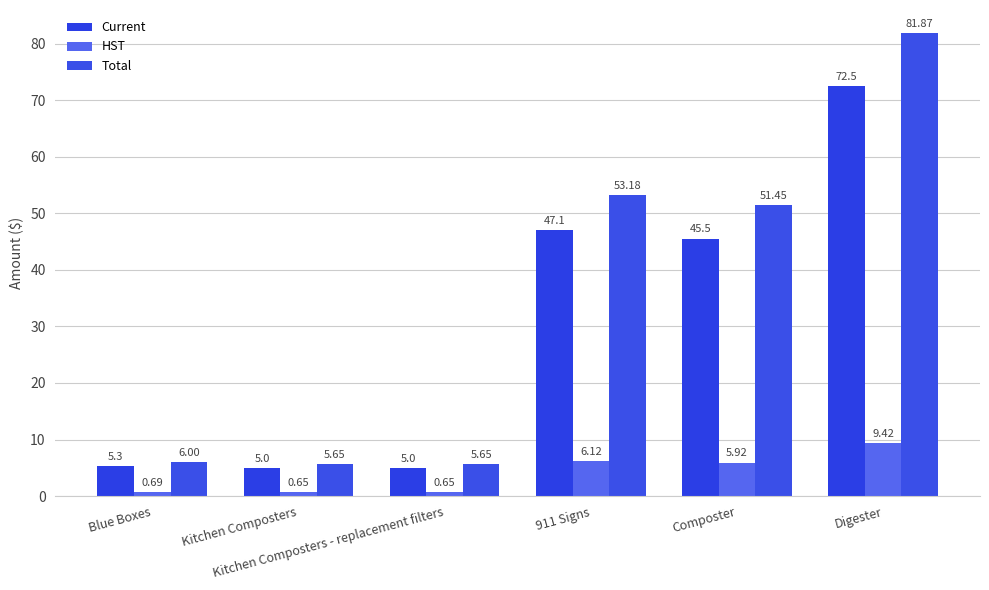

What is the label of the 6th bar from the right?

Blue Boxes